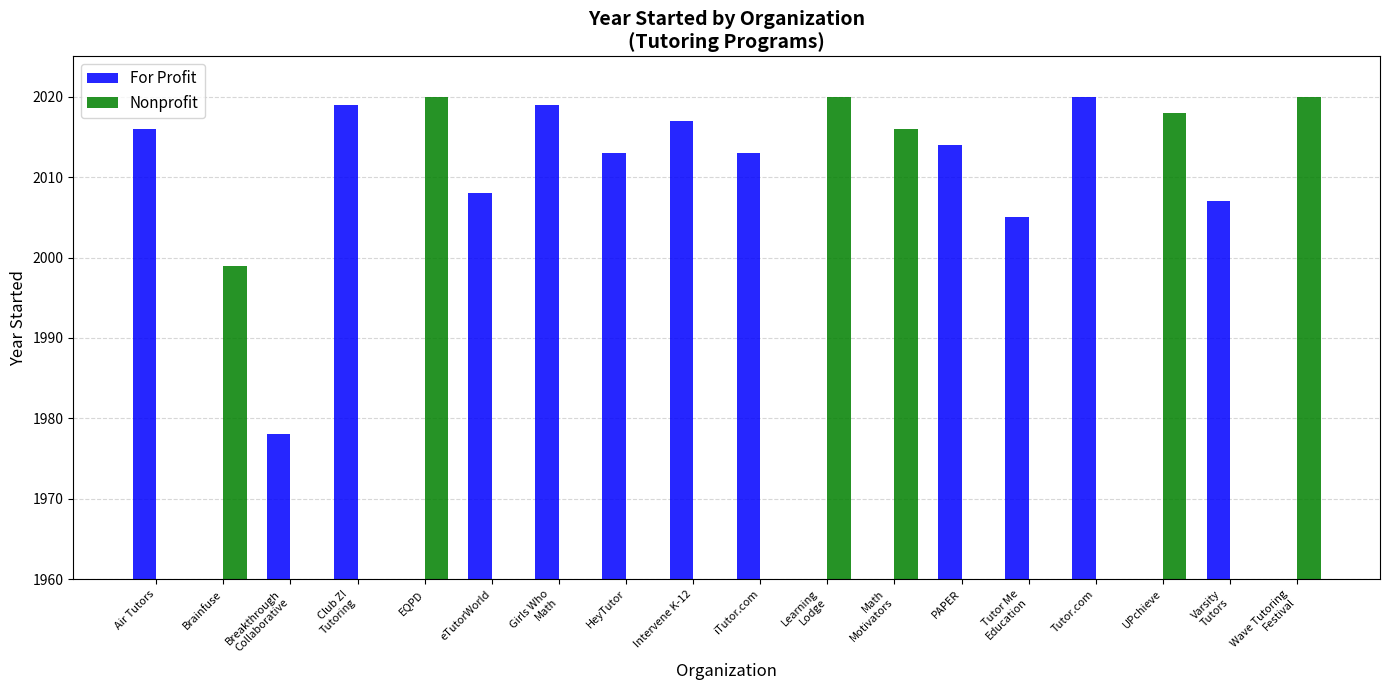

Which category has the highest value across all series?

Tutor.com